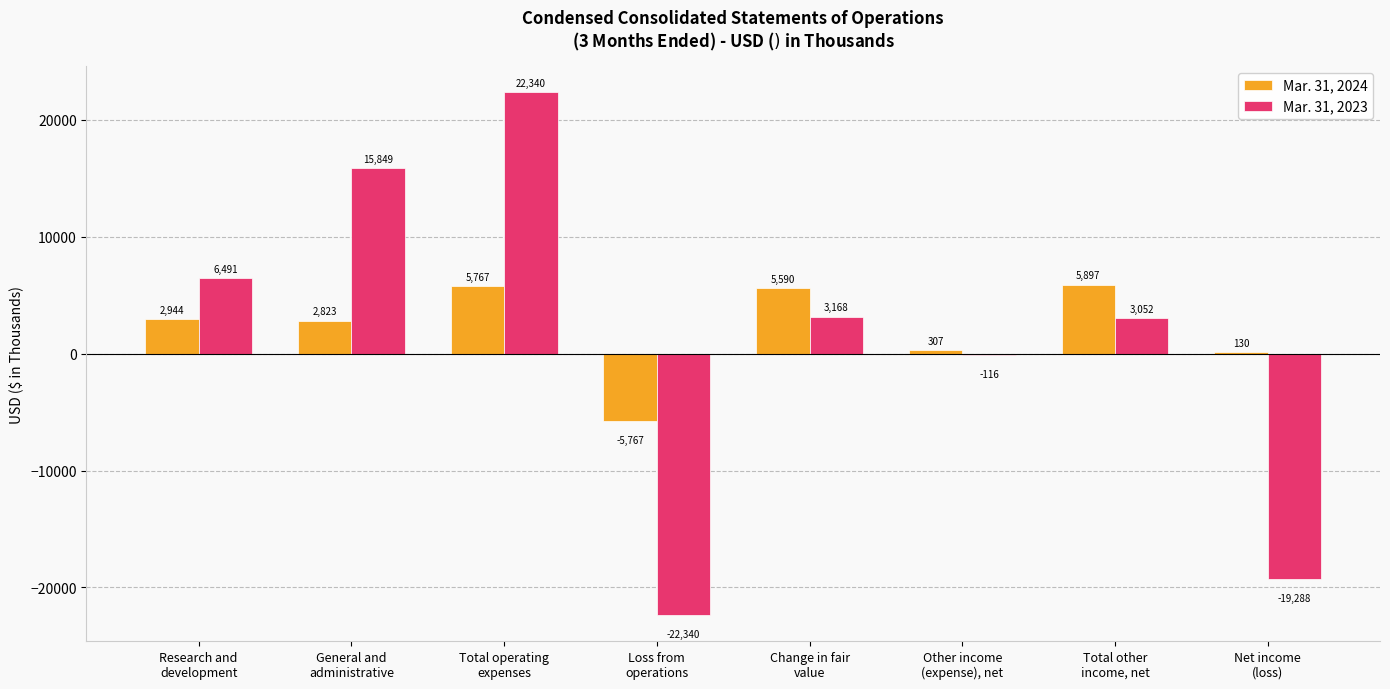

How many data points does each series have?

8